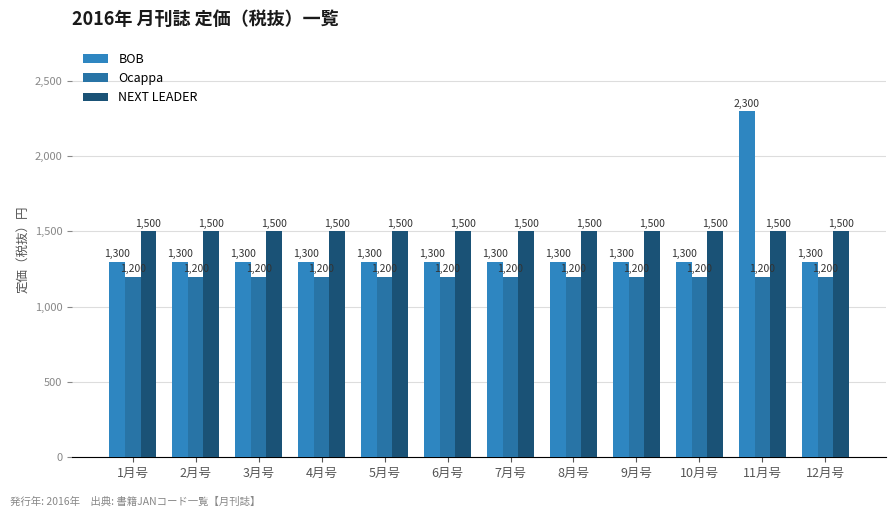

How many groups of bars are there?

12